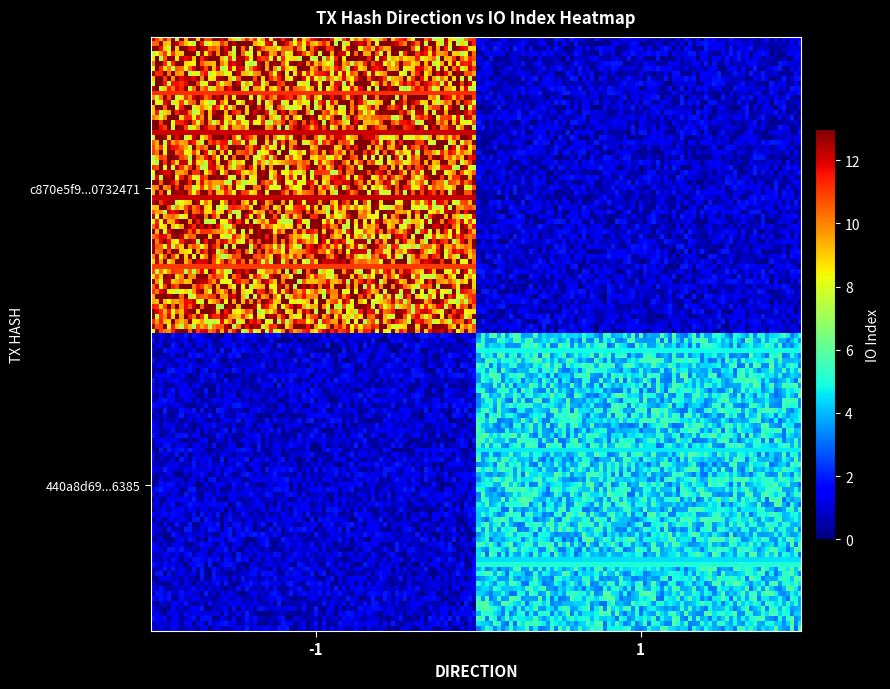

Which series has the widest spread of values?

c870e5f9cd4ebf48d571699bf5e3744a0732471